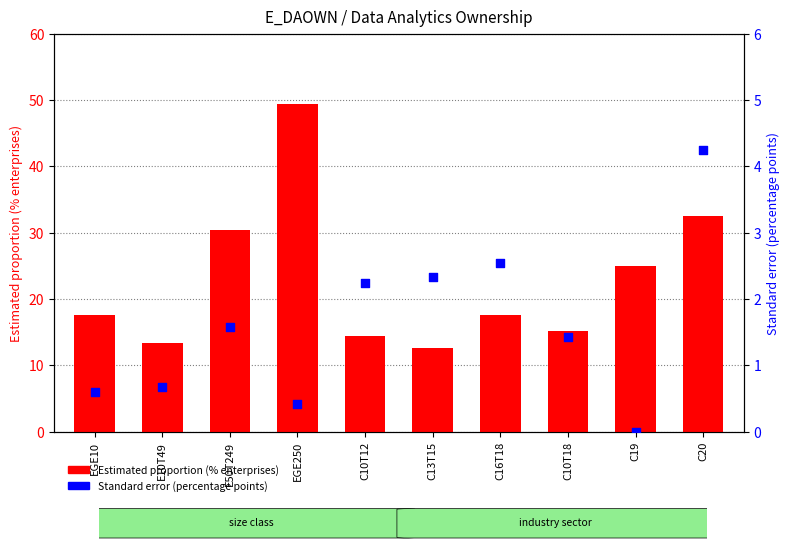

Which series reaches the minimum Y coordinate?

Standard error